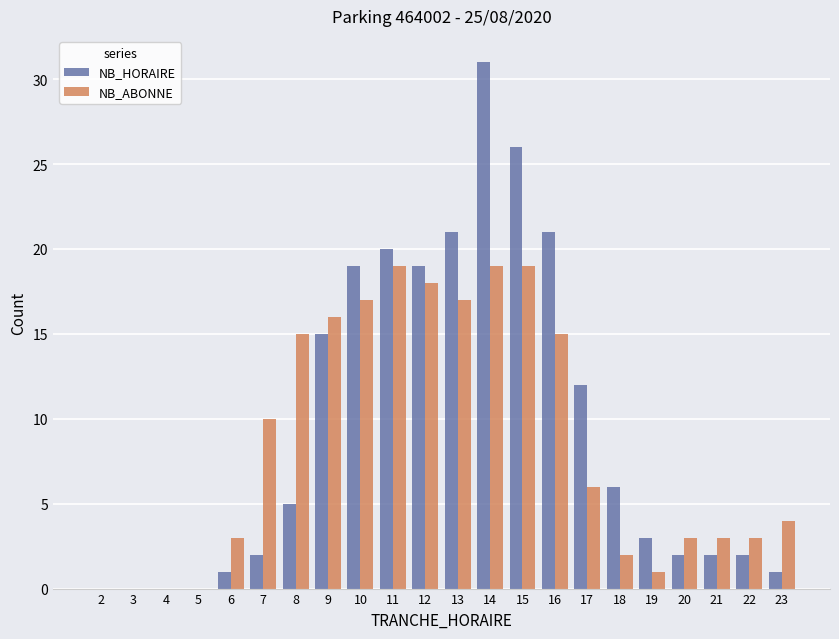

How many distinct data groups are displayed?

2